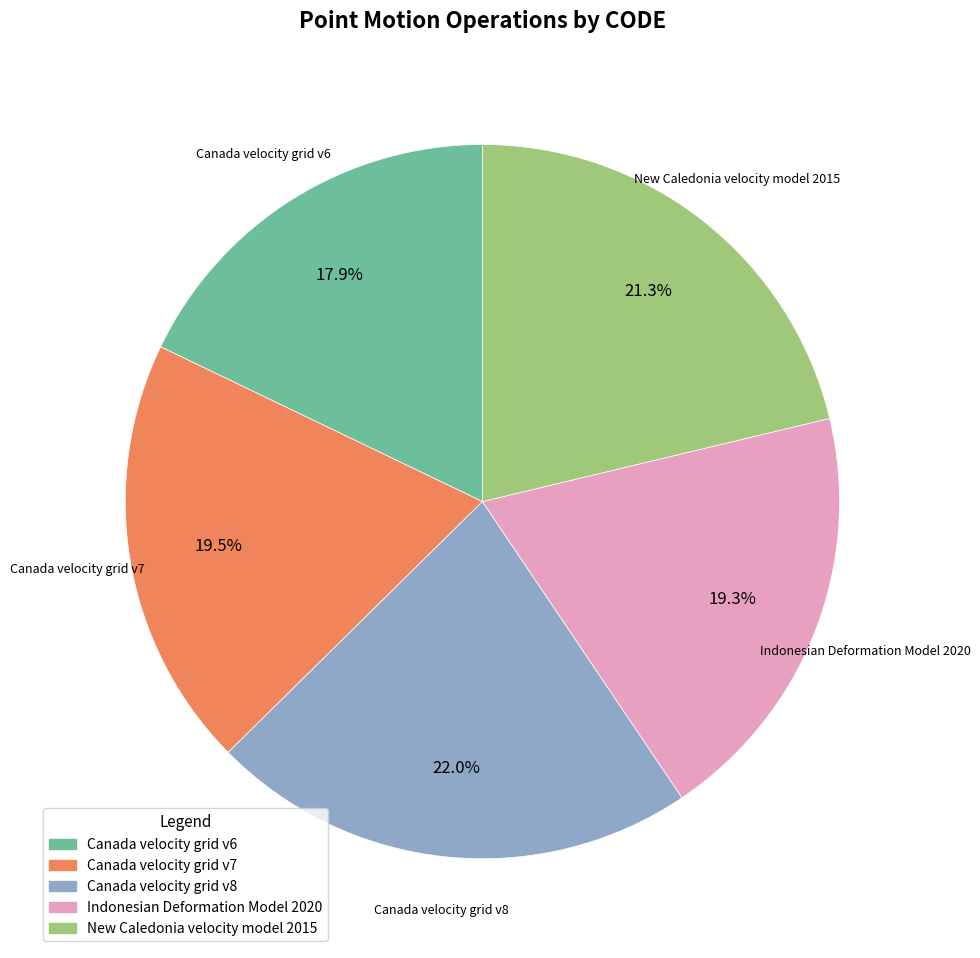

Is there any slice that represents more than half of the pie?

No